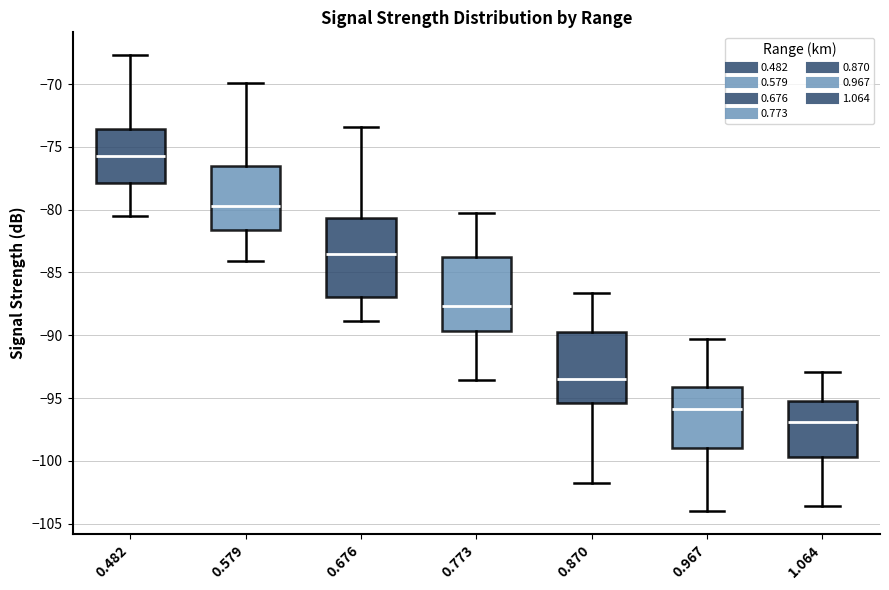

Where does the median line of the box at x = 0.482 sit on the y-axis? The values are not printed on the chart, so give them approximately, as read against the axis.

-75.5